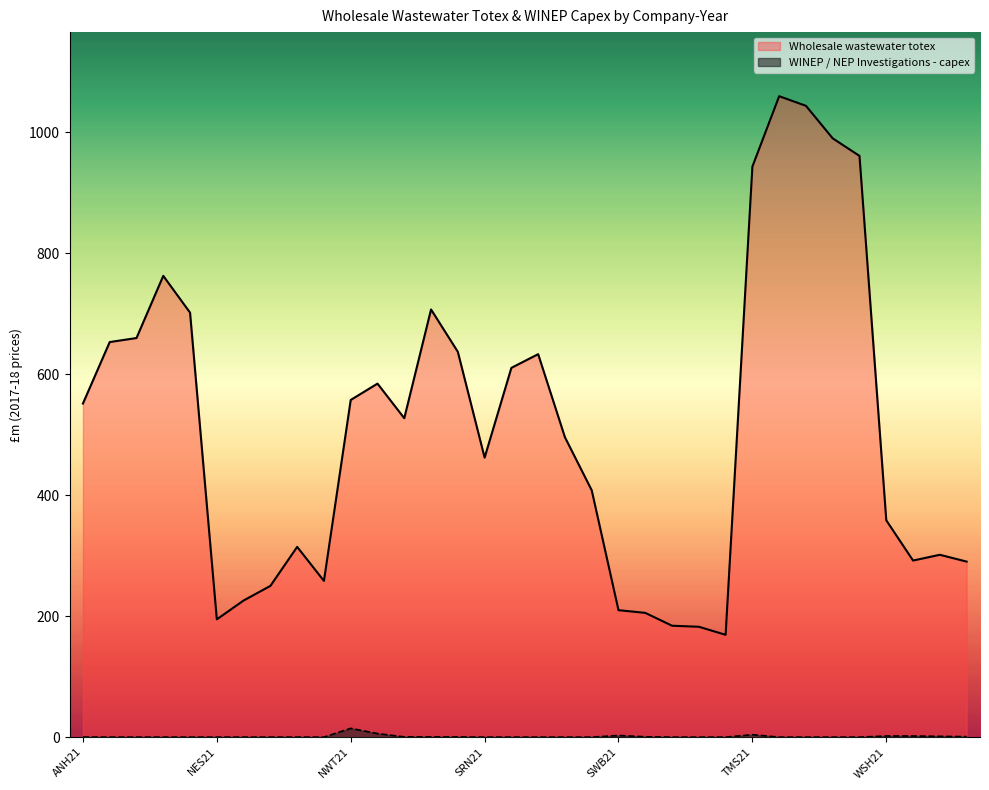

How many lines are shown in the chart?

2